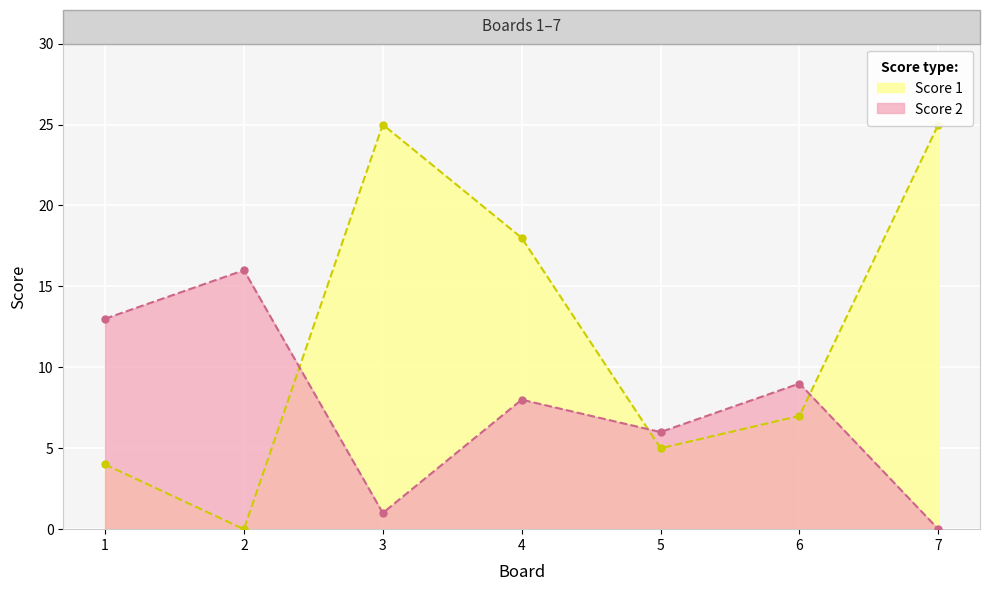

List the series in order of their peak value, highest first.

Score 1, Score 2